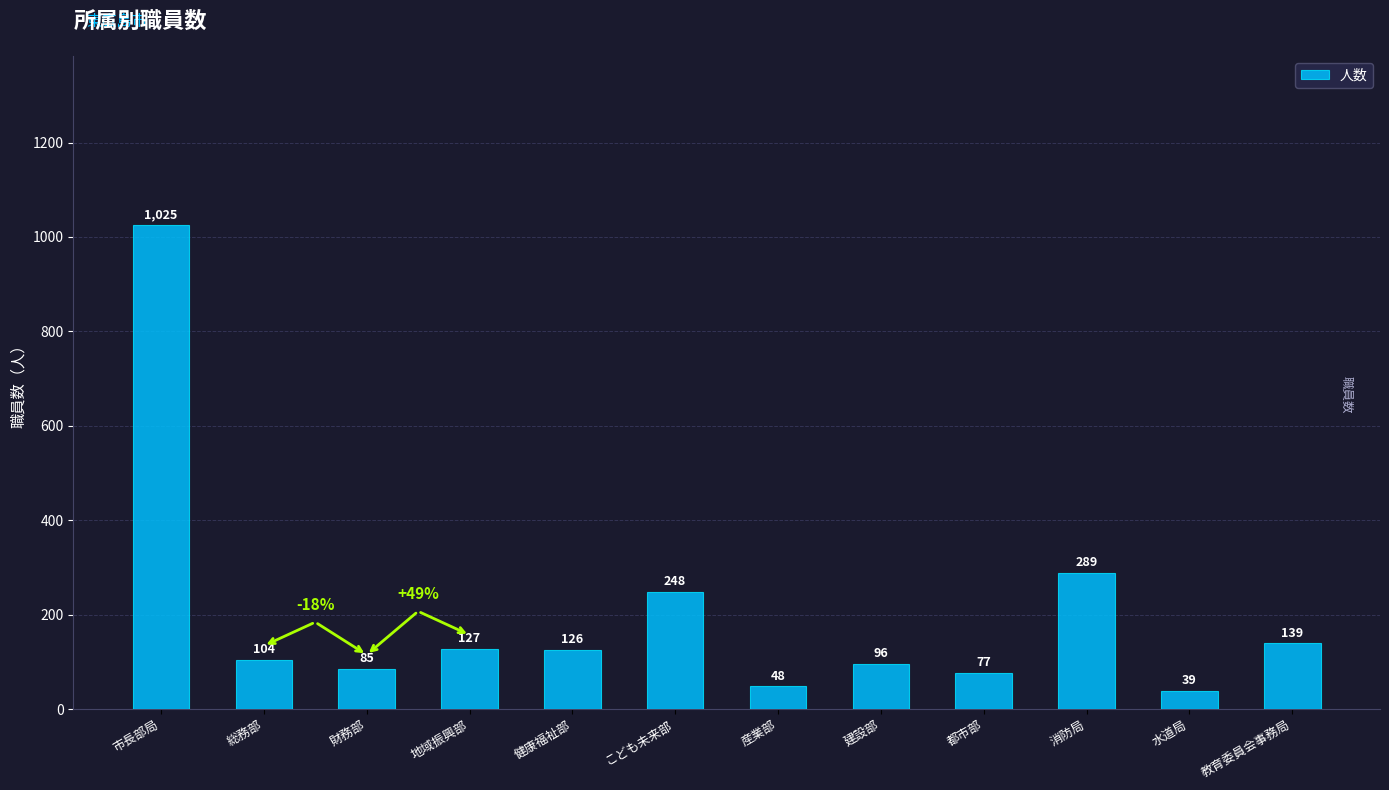

What position from the left is 財務部?

3